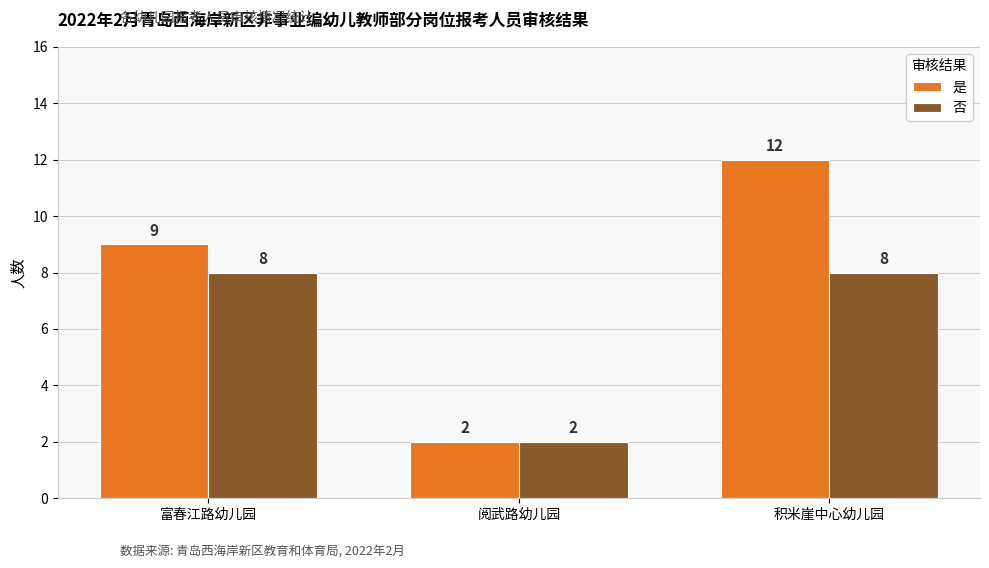

Rank the series by their maximum value, from highest to lowest.

是, 否